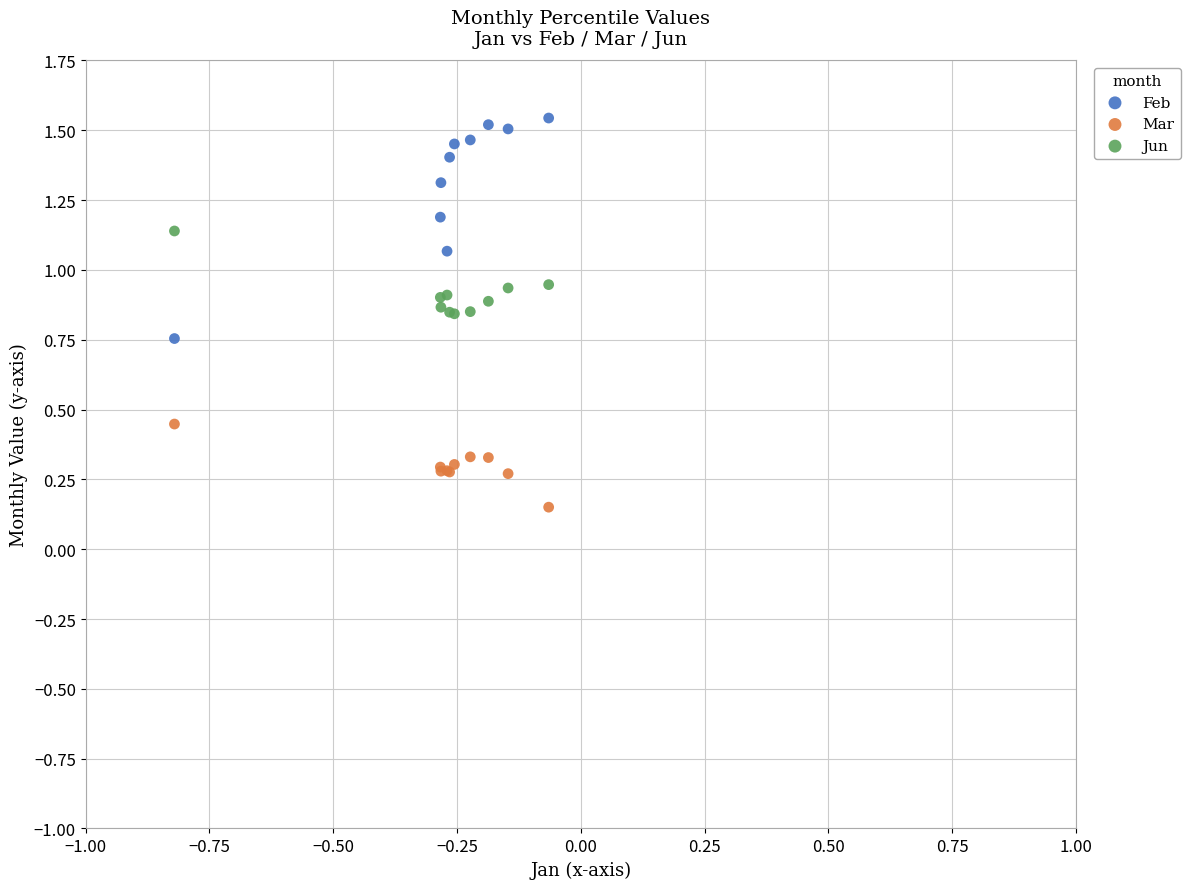

Which series has the widest spread of Y values?

Feb